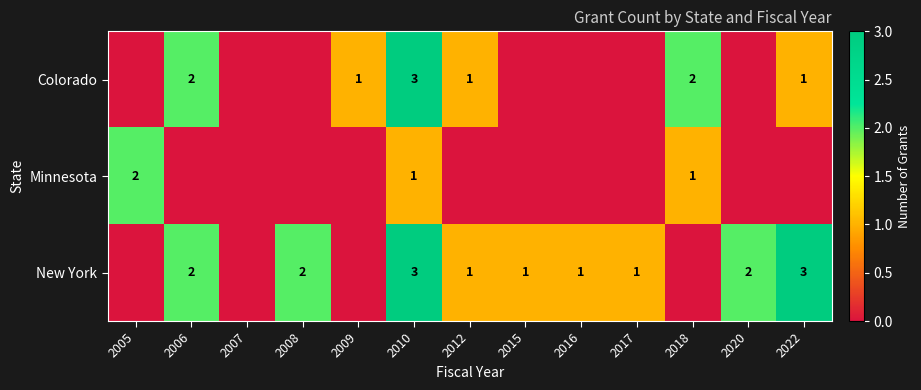

Is the value of Colorado at 2006 greater than the value of New York at 2022?

No